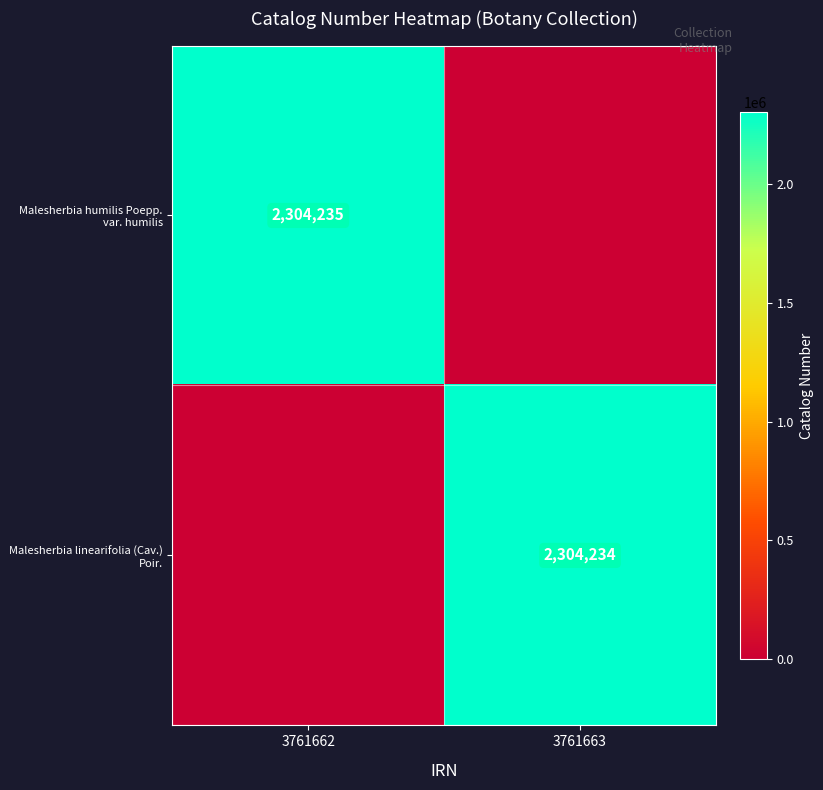

True or false: Malesherbia humilis Poepp. var. humilis has a value of 0 at 3761663.

True